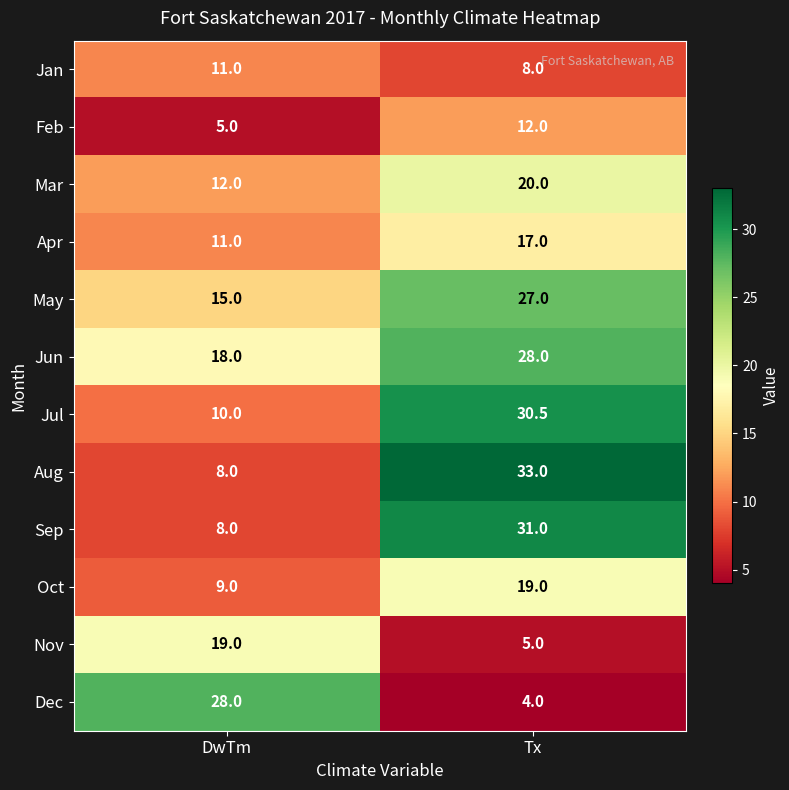

Is it true that Jun equals 18.0 at DwTm?

True